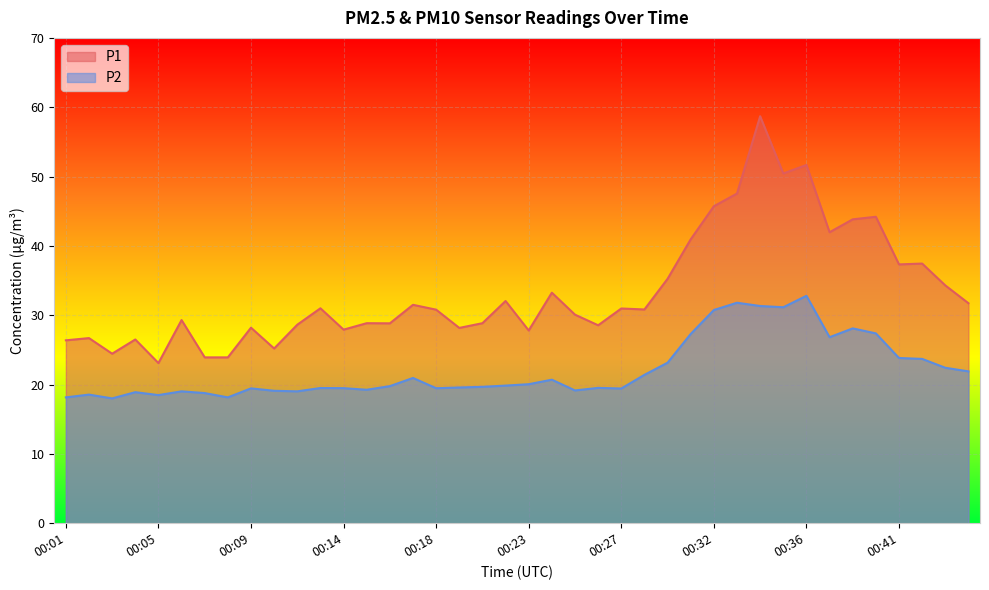

The P1 series shows 48.5 at 00:21. True or false?

False